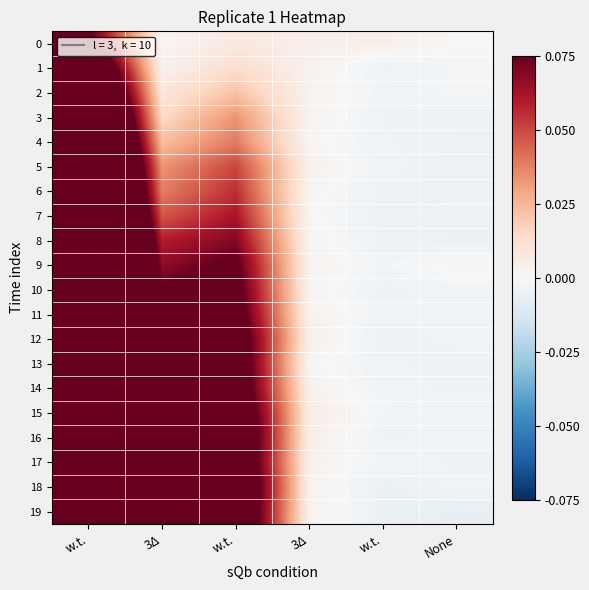

Which series has the largest range (max minus min)?

16